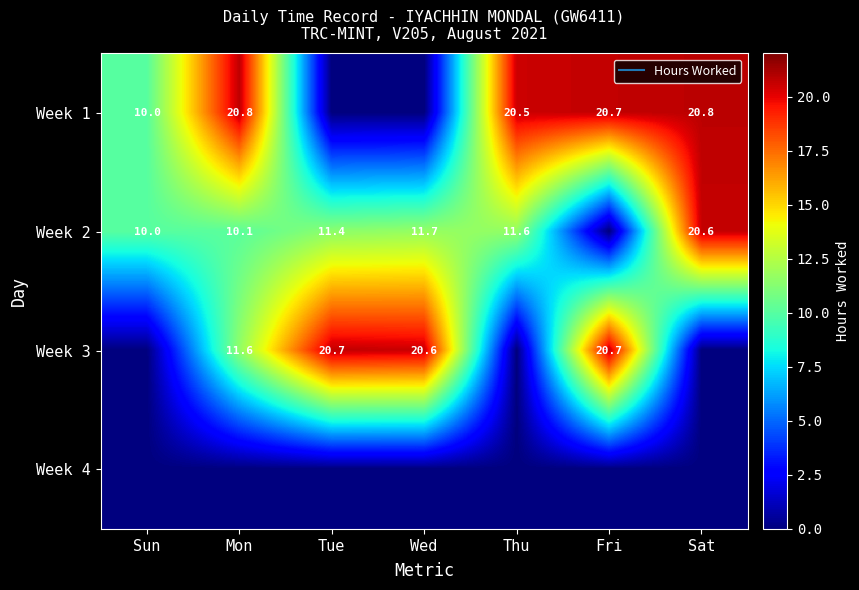

How many positive values does the Week 3 series have?

4